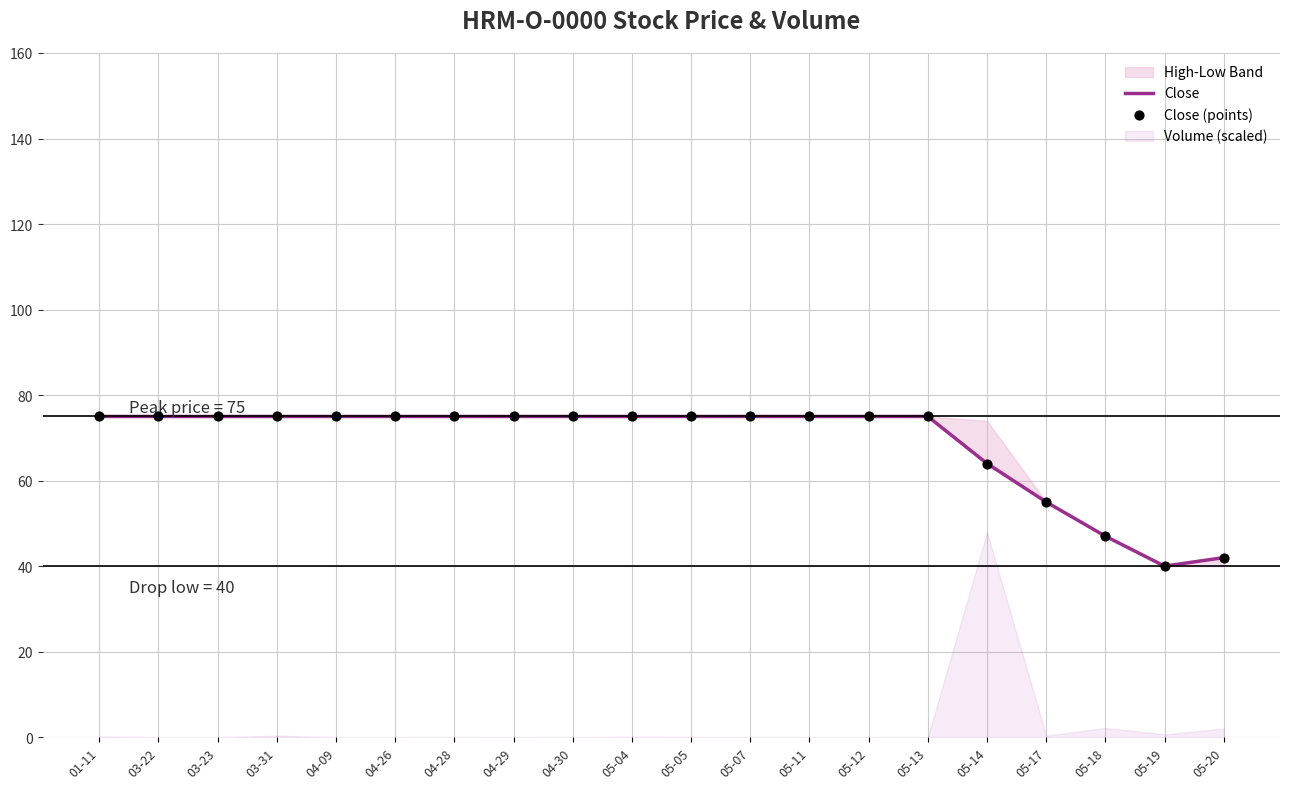

Is the value of Close at 04-29 greater than the value of Close (points) at 04-26?

No